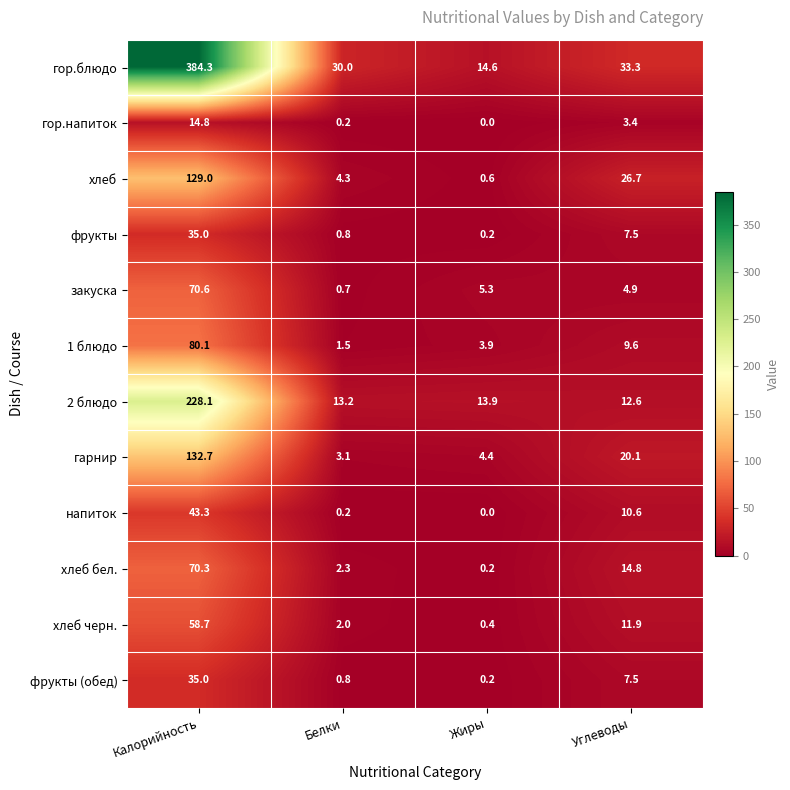

Between Калорийность and Жиры, which series saw the biggest shift?

гор.блюдо